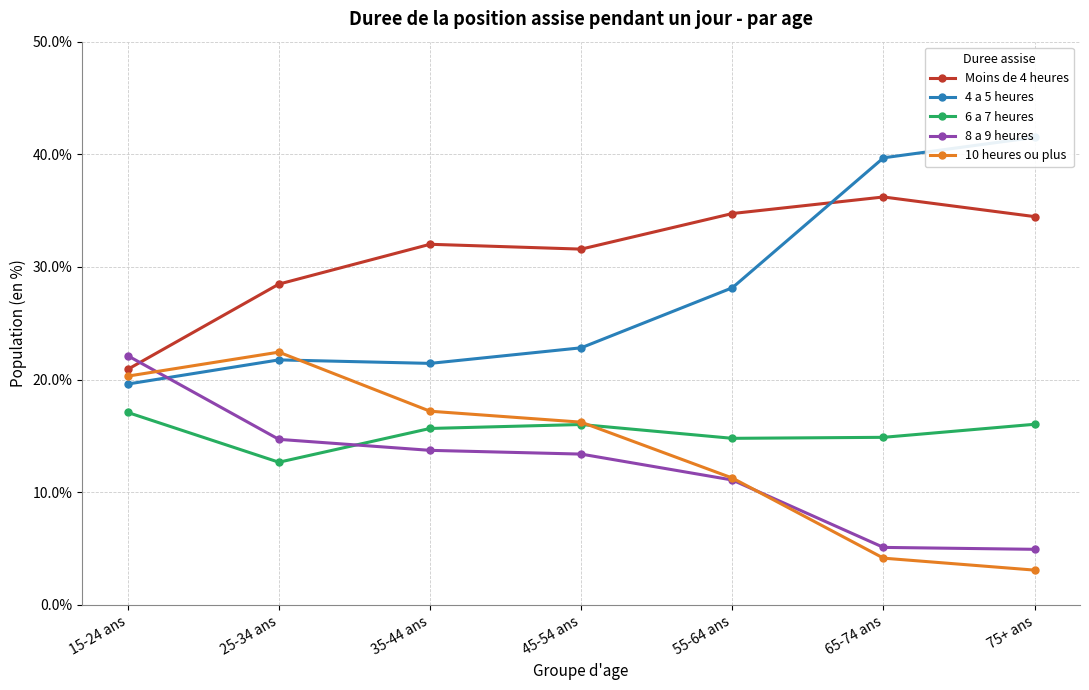

How many lines are shown in the chart?

5